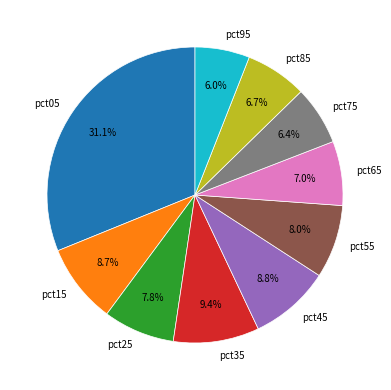

Does pct25 represent more than half of the total?

No